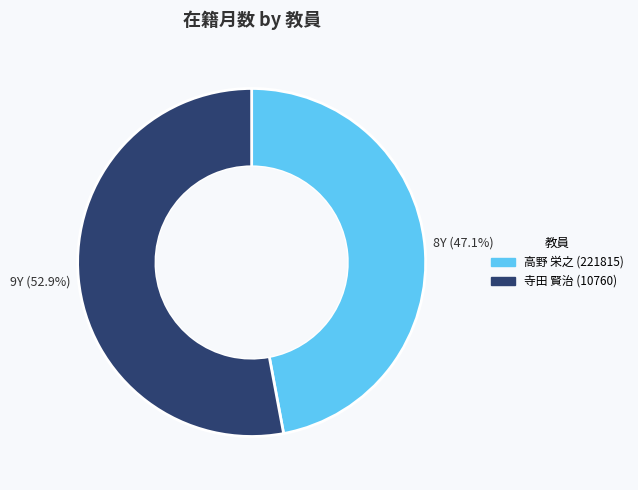

What percentage is the 高野 栄之 (221815) slice, to the nearest percent?

47%